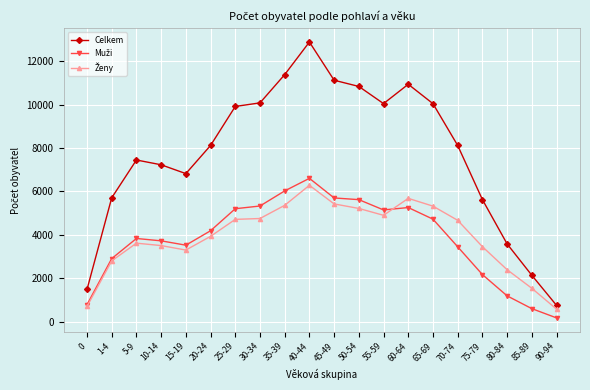

At which category does the chart reach its minimum across all series?

90-94